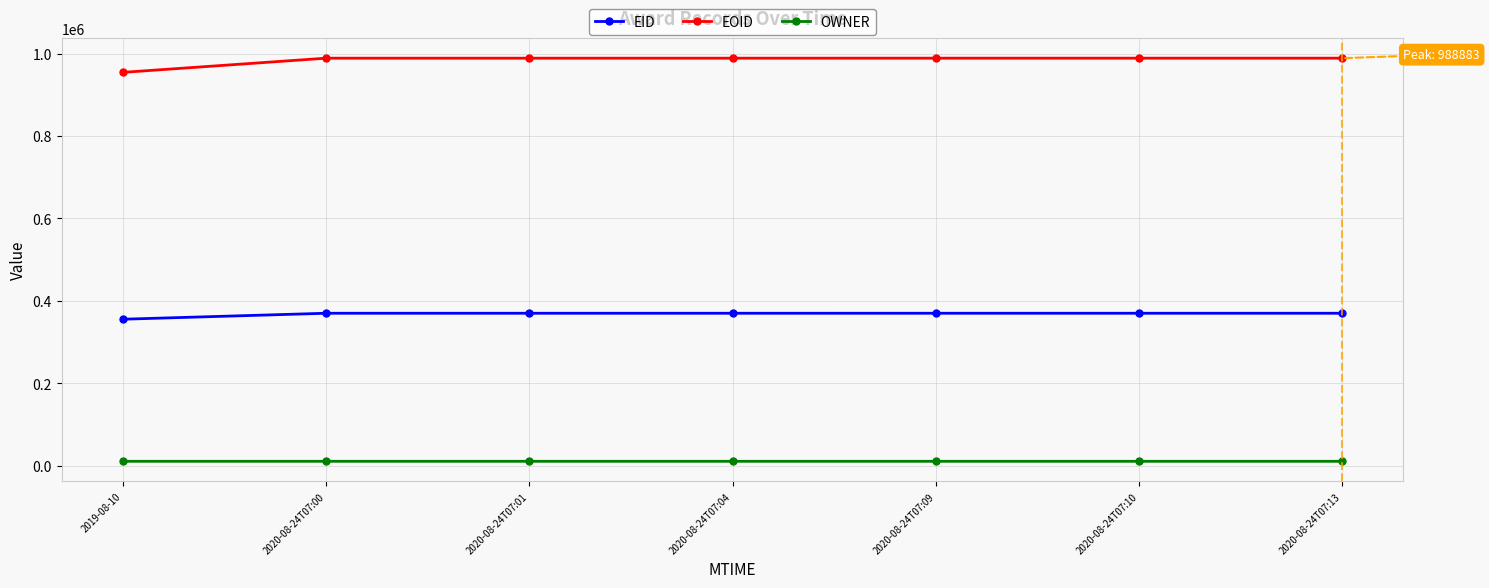

What position from the left is 2020-08-24T07:13?

7